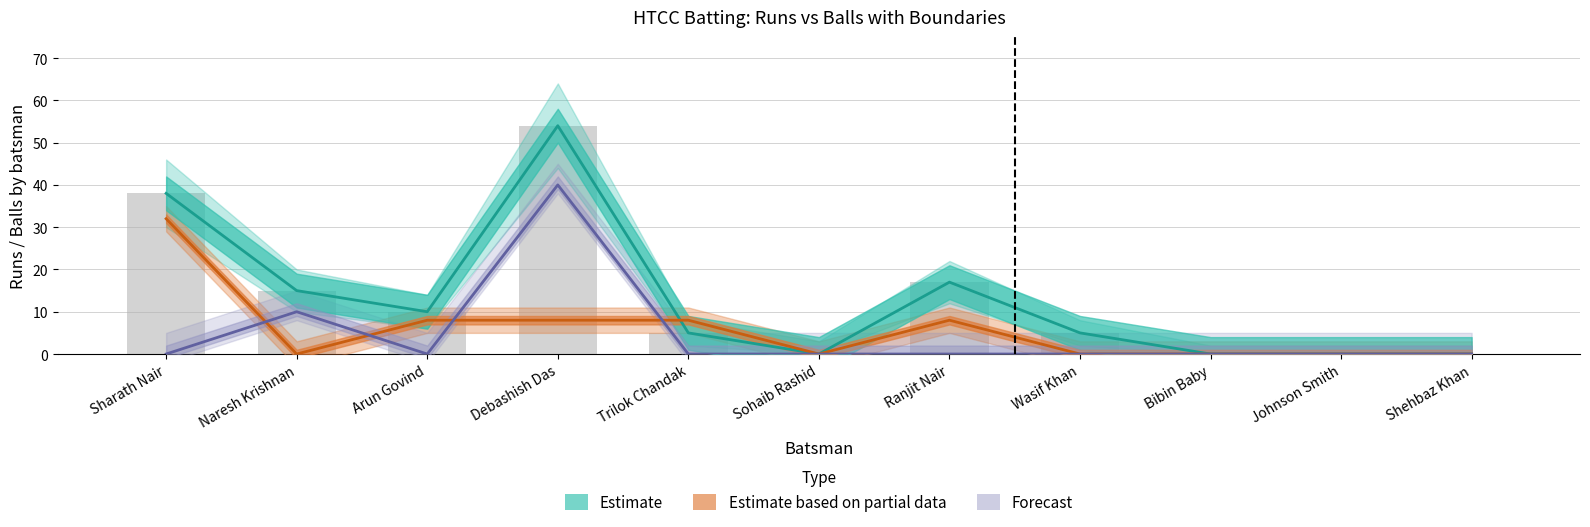

True or false: Estimate based on partial data has a value of 14 at Arun Govind.

False